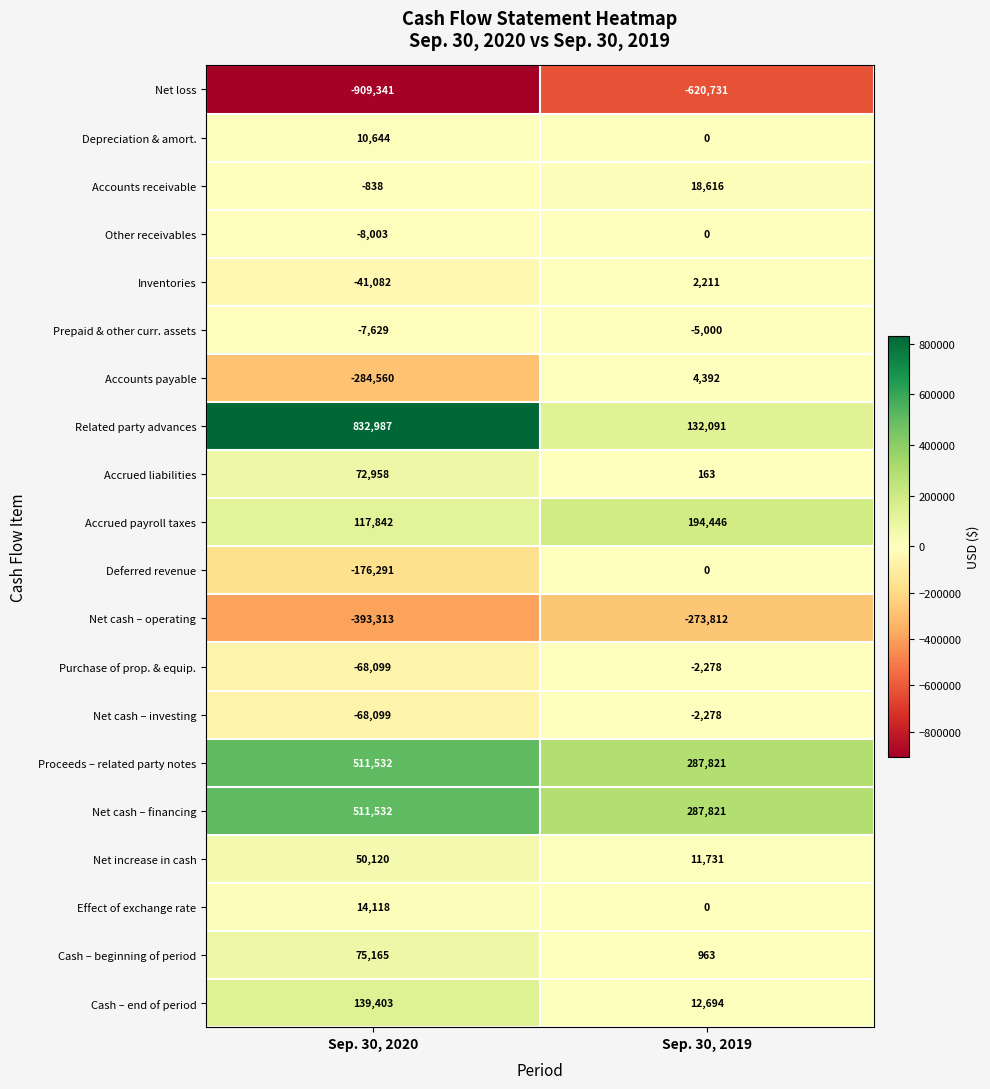

Which series has the largest range (max minus min)?

Related party advances